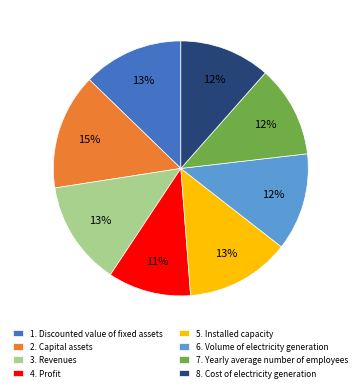

To the nearest percent, what percentage of the pie is 5. Installed capacity?

13%